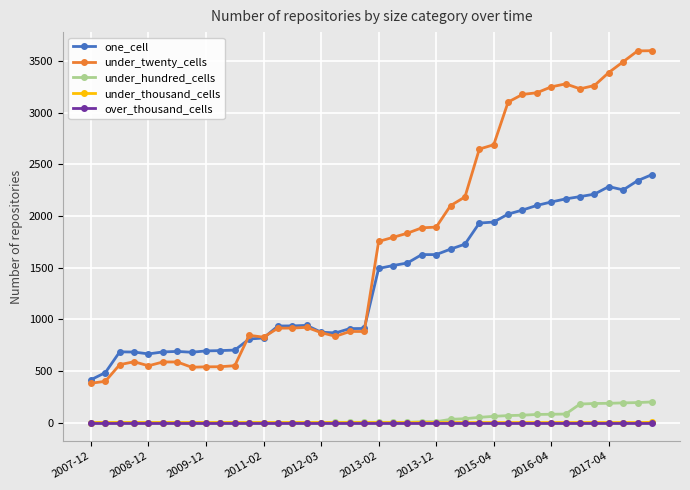

What is the greatest value displayed?

3598